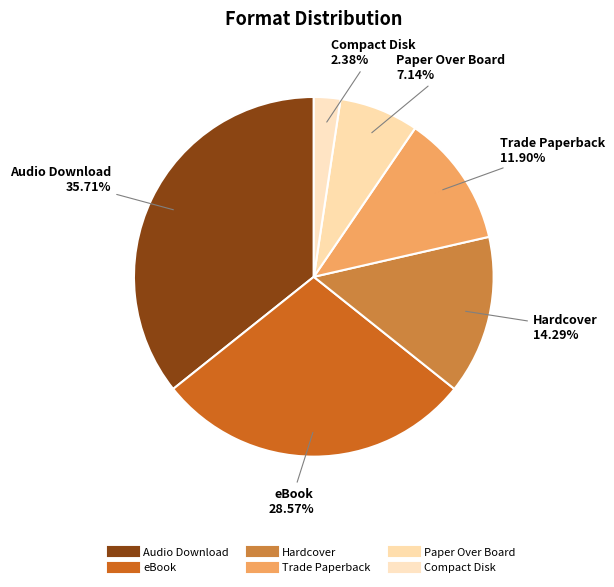

True or false: Audio Download accounts for 26% of the total.

False